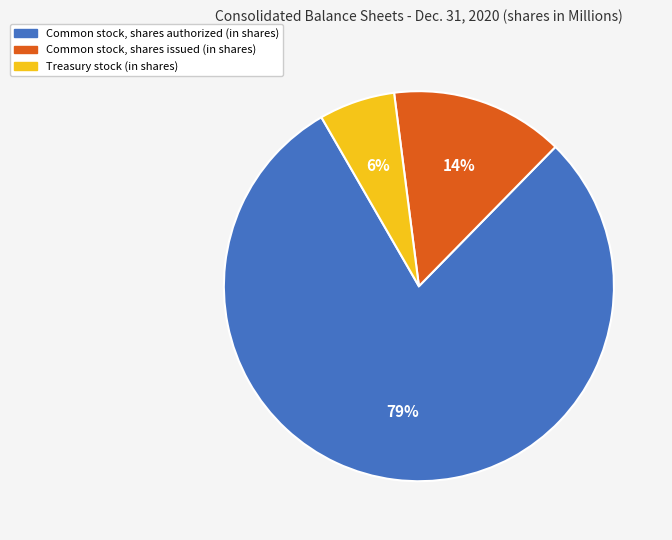

To the nearest percent, what is the combined percentage of Treasury stock (in shares) and Common stock, shares authorized (in shares)?

86%